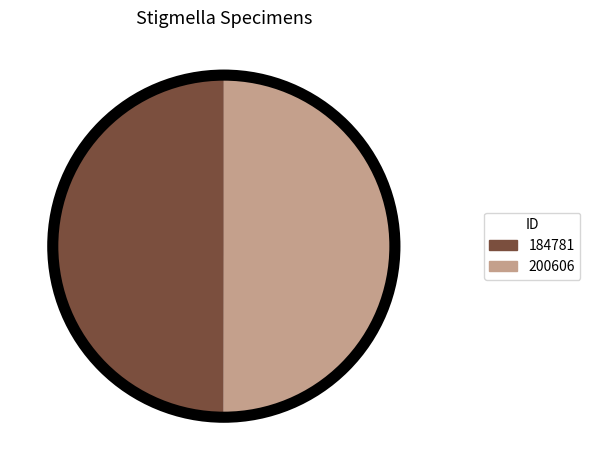

What is the ratio of the value at 184781 to the value at 200606?

1.0